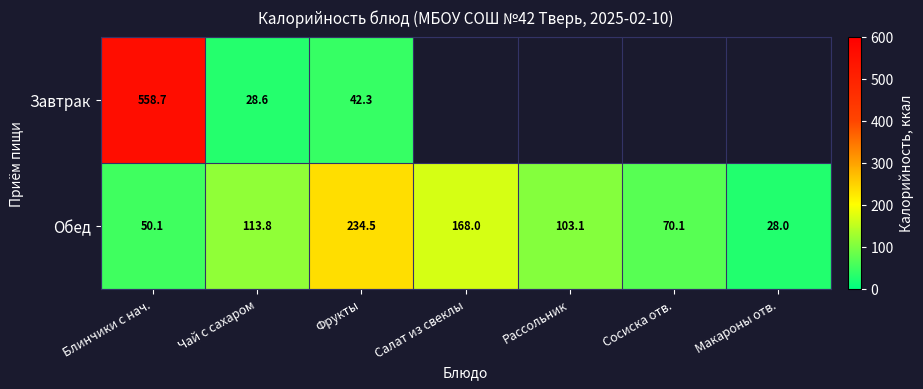

Between Блинчики с нач. and Сосиска отв., which is larger?

Сосиска отв.